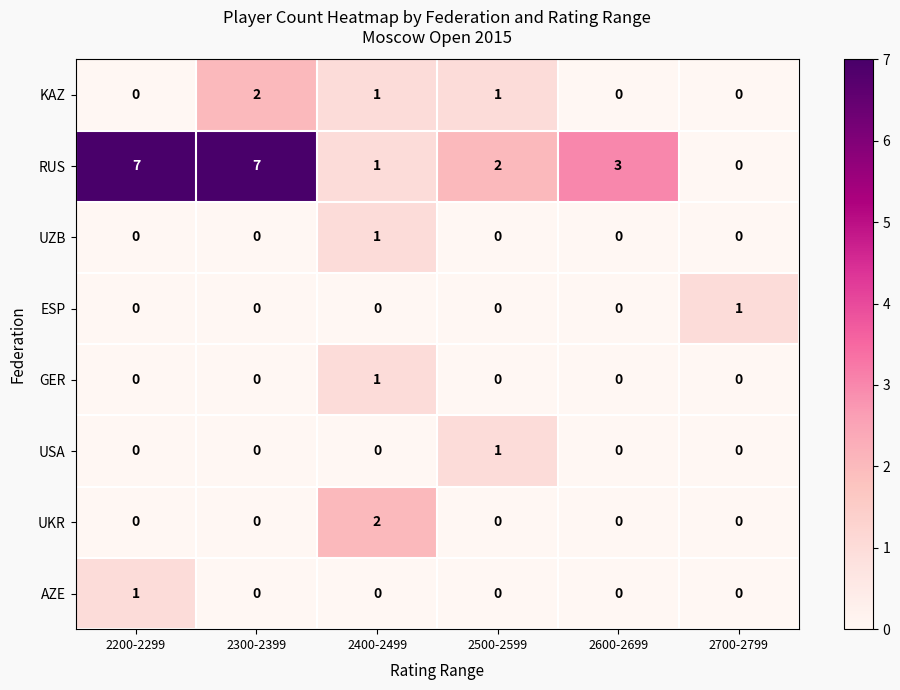

At how many categories does at least one series exceed 0?

6